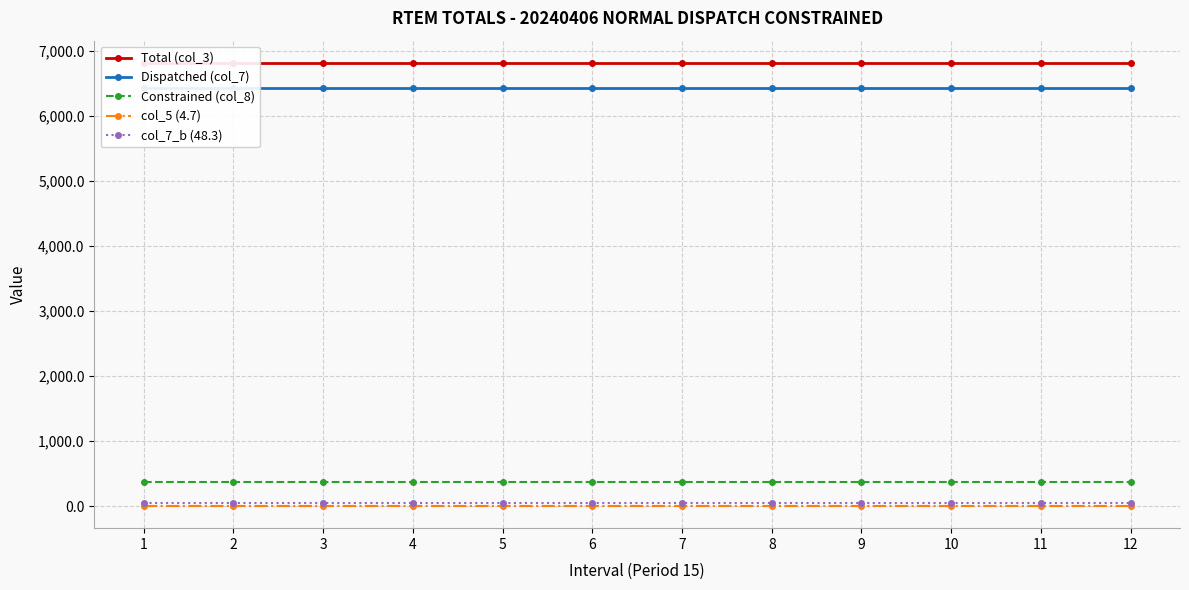

At which label does col_7_b (48.3) reach its minimum?

1